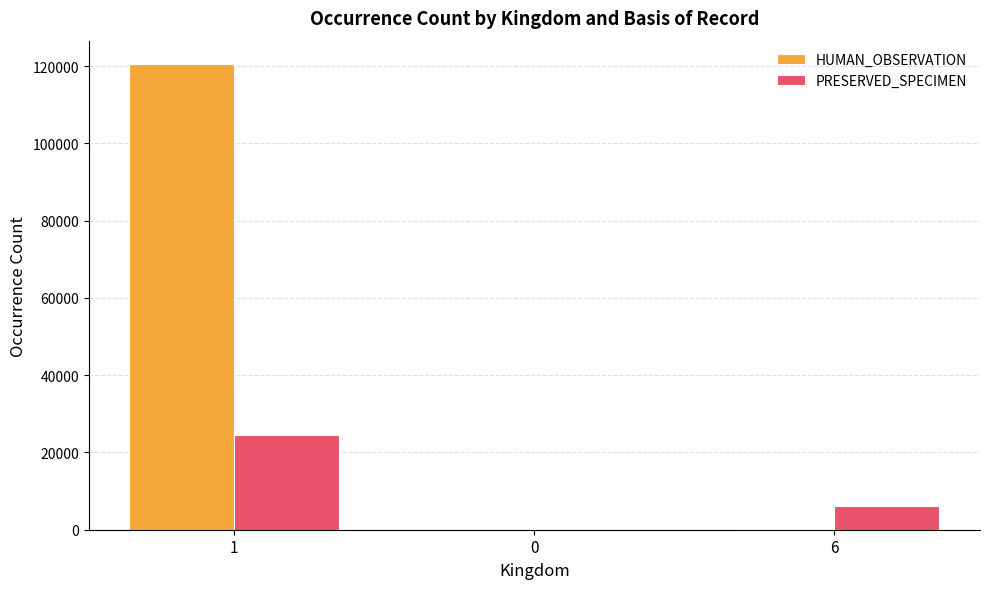

Which series has the largest total across all categories?

HUMAN_OBSERVATION